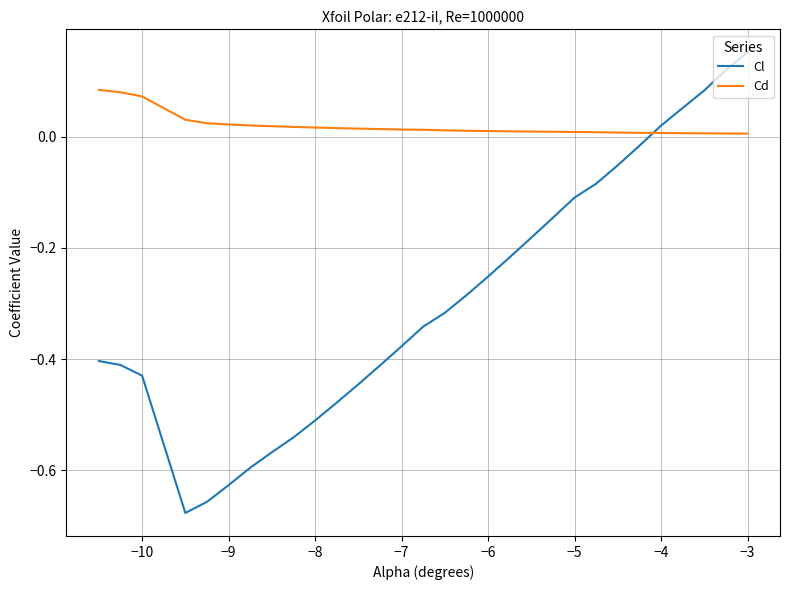

True or false: Cl and Cd intersect in this chart.

True